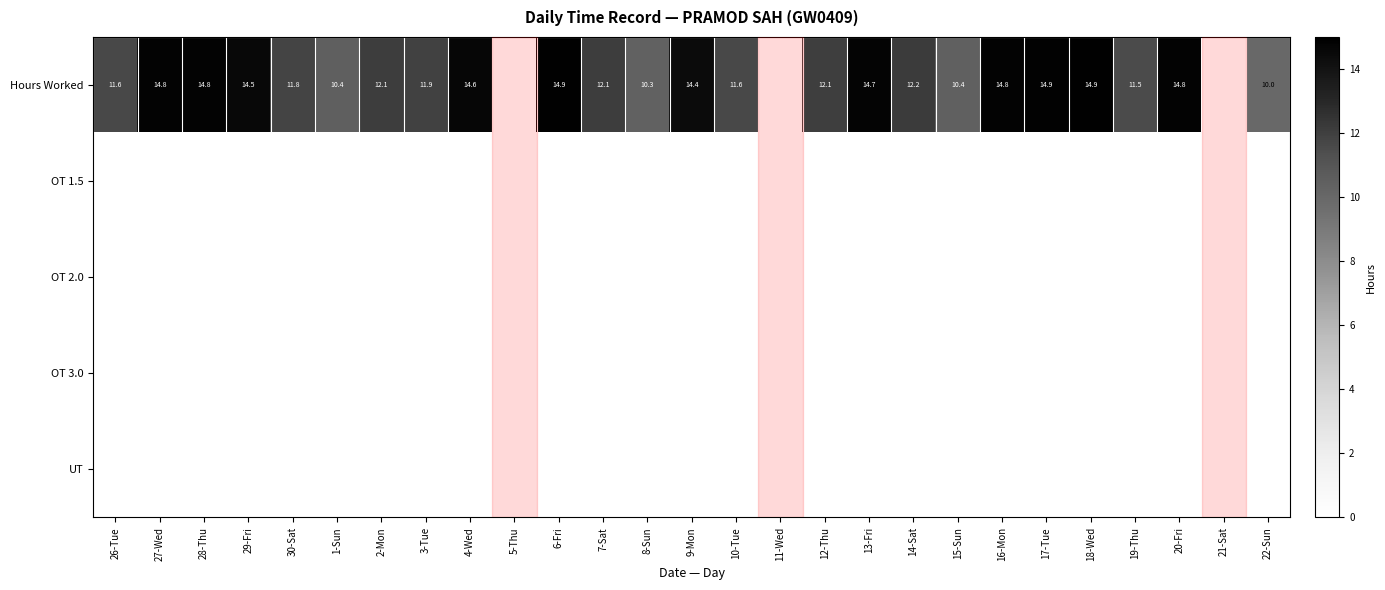

What is the total value across all series at 4-Wed?

14.6